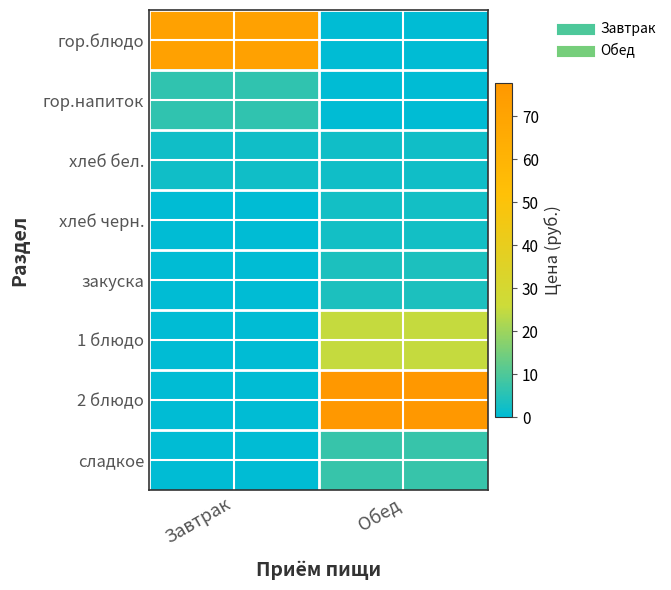

Reading left to right, transcribe all the data shown in this chart.

гор.блюдо: Завтрак=71.5	Обед=0.0
гор.напиток: Завтрак=6.2	Обед=0.0
хлеб бел.: Завтрак=2.4	Обед=2.4
хлеб черн.: Завтрак=0.0	Обед=2.5
закуска: Завтрак=0.0	Обед=3.9
1 блюдо: Завтрак=0.0	Обед=25.2
2 блюдо: Завтрак=0.0	Обед=77.7
сладкое: Завтрак=0.0	Обед=7.3